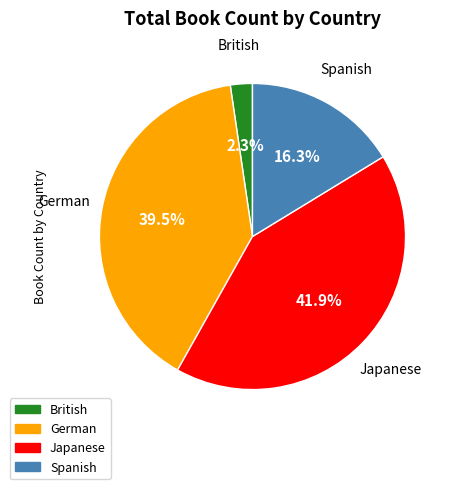

What portion of the pie excludes Spanish?

83.7%